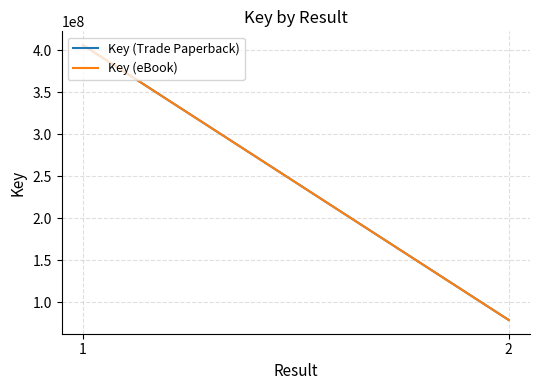

What is the sum of the Key (eBook) values at 2 and 1?

485222533